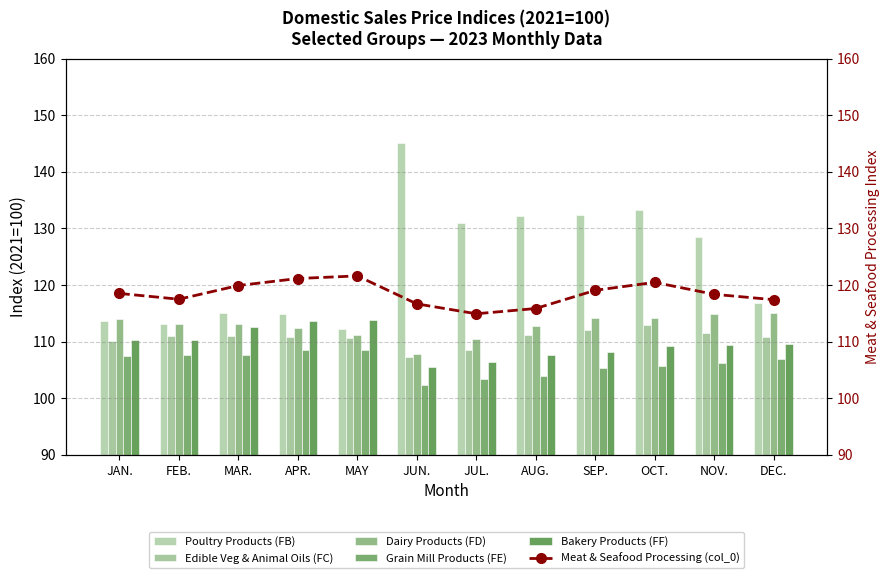

What is the label of the 12th bar from the left?

DEC.